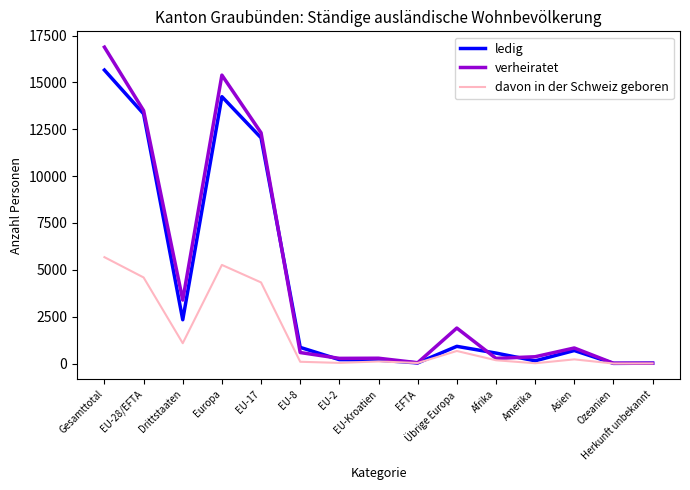

Where is verheiratet nearest to the value 8447?

EU-17